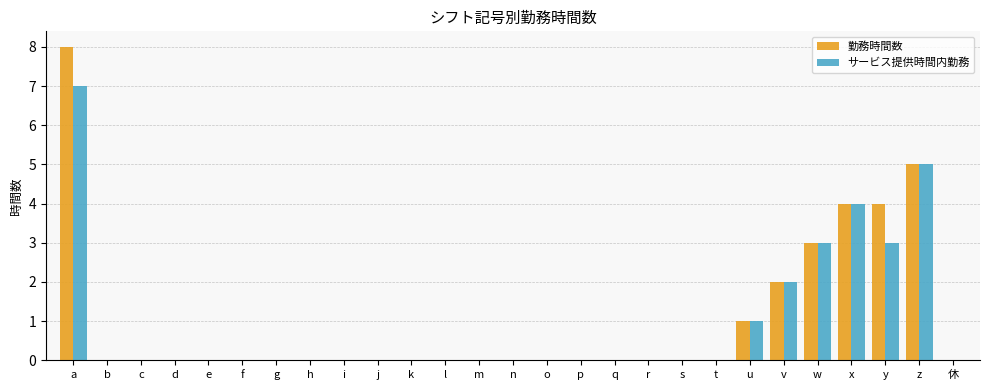

What is the maximum value shown in the chart?

8